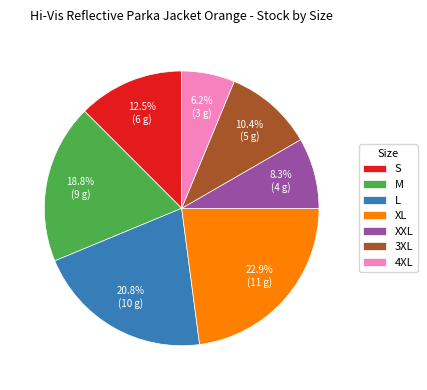

To the nearest percent, what is the combined percentage of L and 3XL?

31%